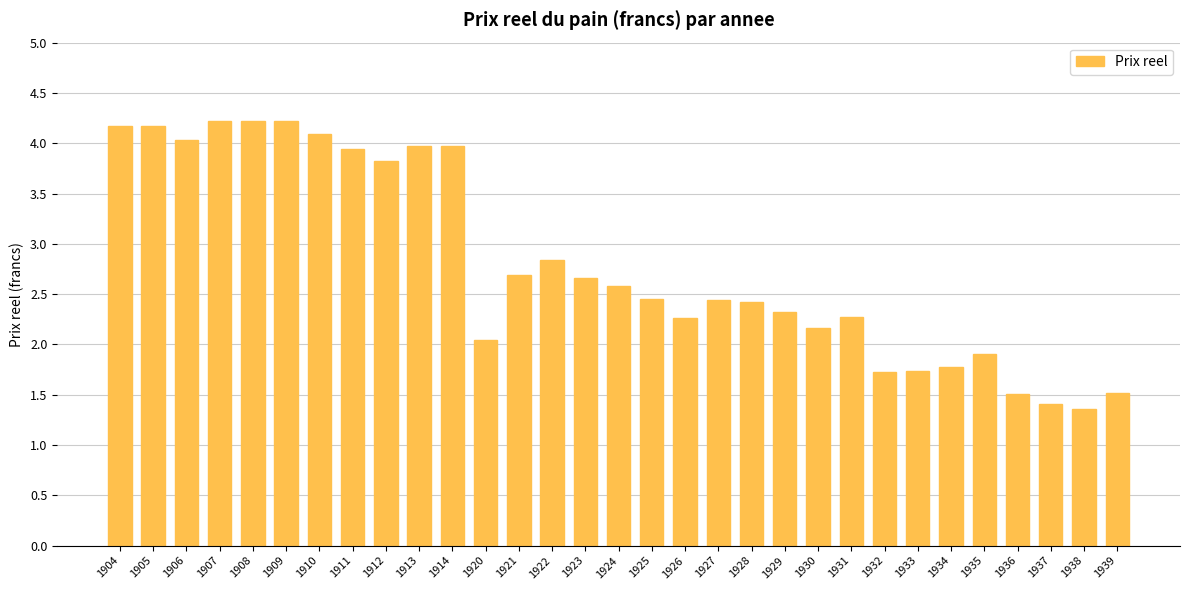

What is the value of the 8th bar from the left?

3.9